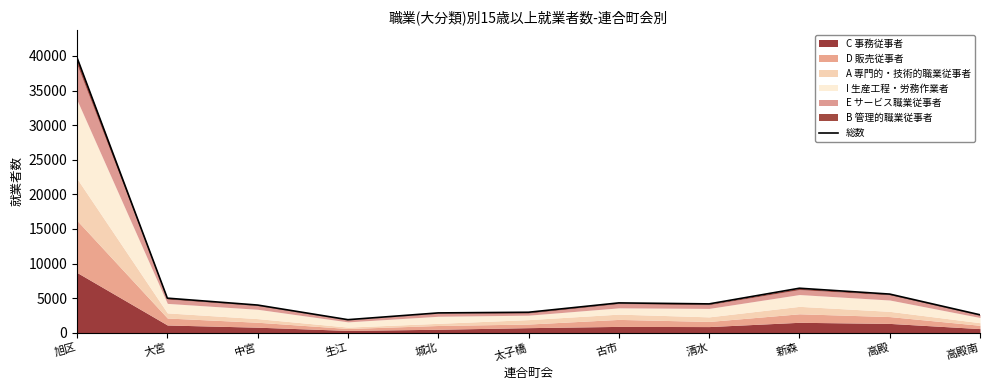

Reading left to right, transcribe all the data shown in this chart.

39745	4992	3994	1882	2859	2955	4306	4163	6427	5580	2587